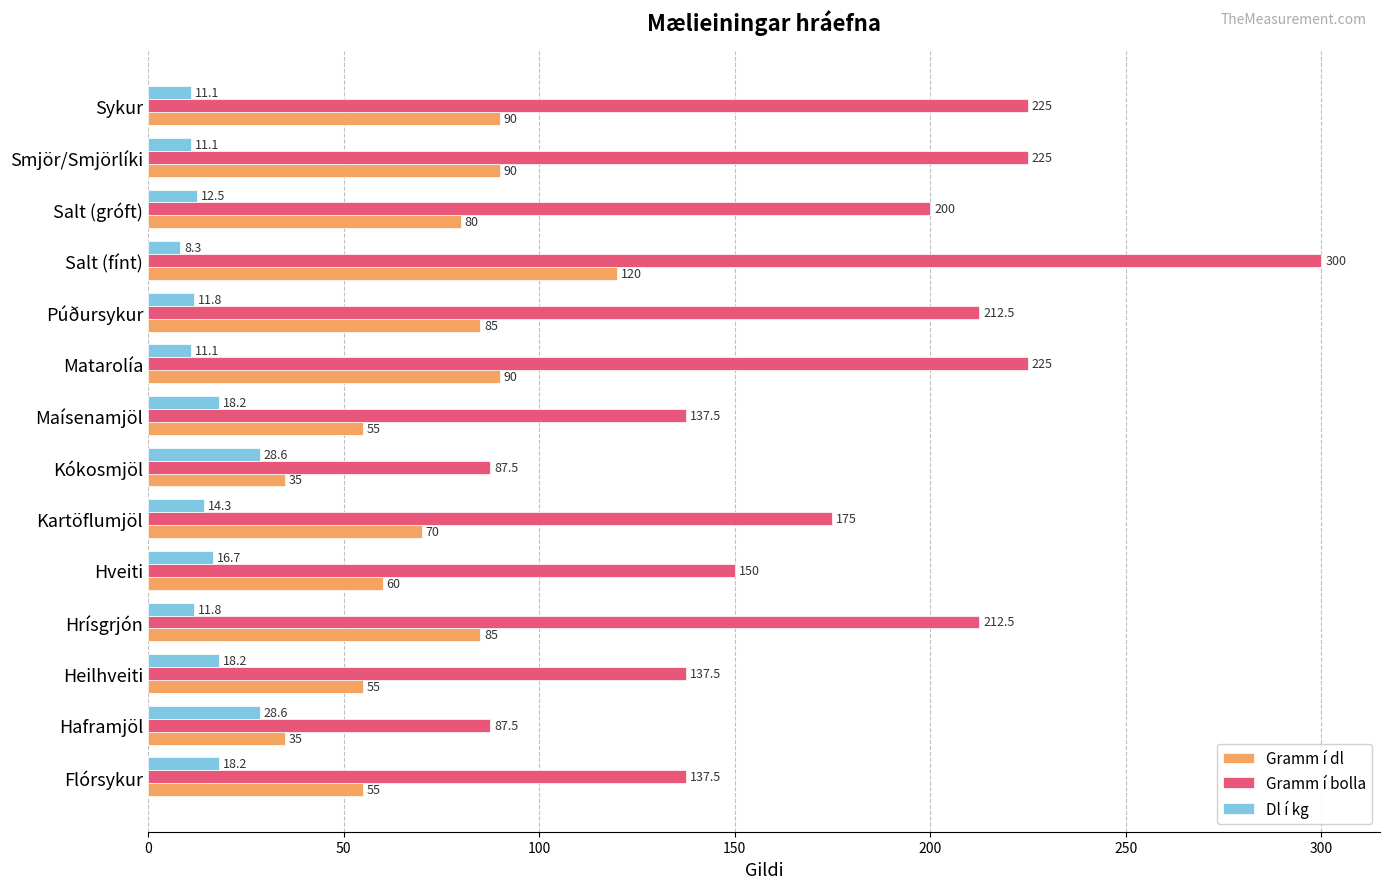

What is the average value of the Gramm í bolla series?

179.5